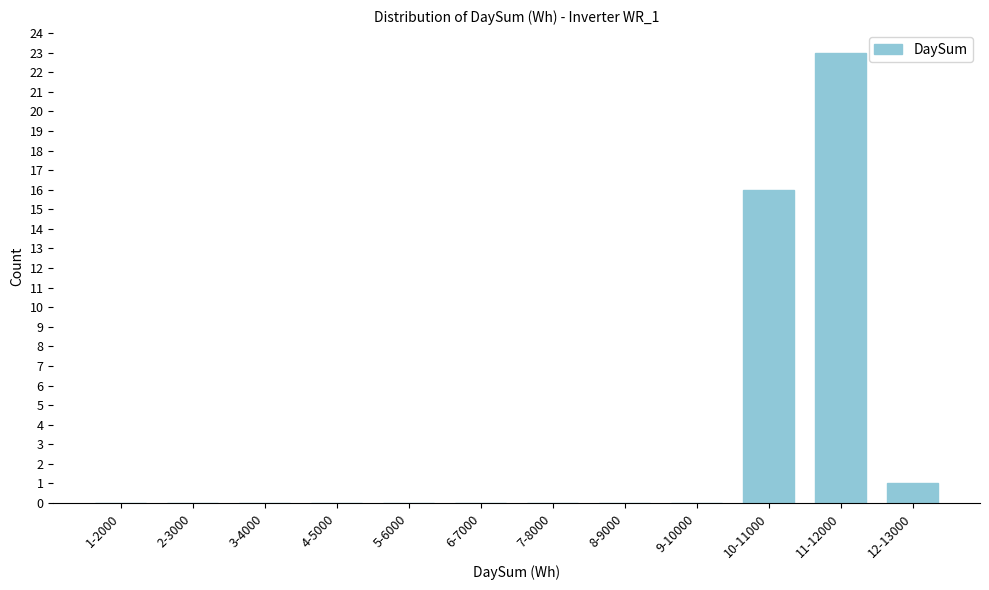

Reading left to right, list all the values displayed in this chart.

1-2000=0	2-3000=0	3-4000=0	4-5000=0	5-6000=0	6-7000=0	7-8000=0	8-9000=0	9-10000=0	10-11000=16	11-12000=23	12-13000=1